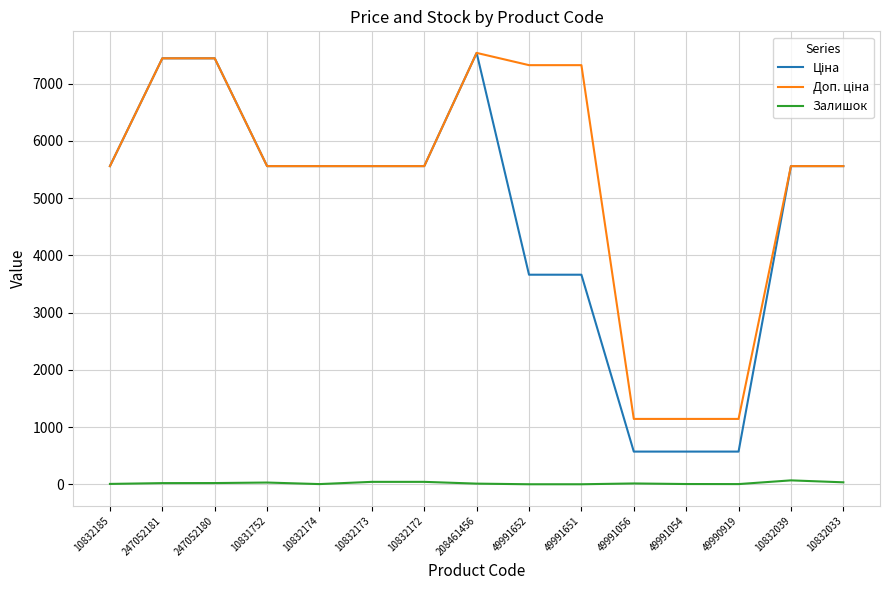

The value of Залишок at 49991652 is 0.0. True or false?

True